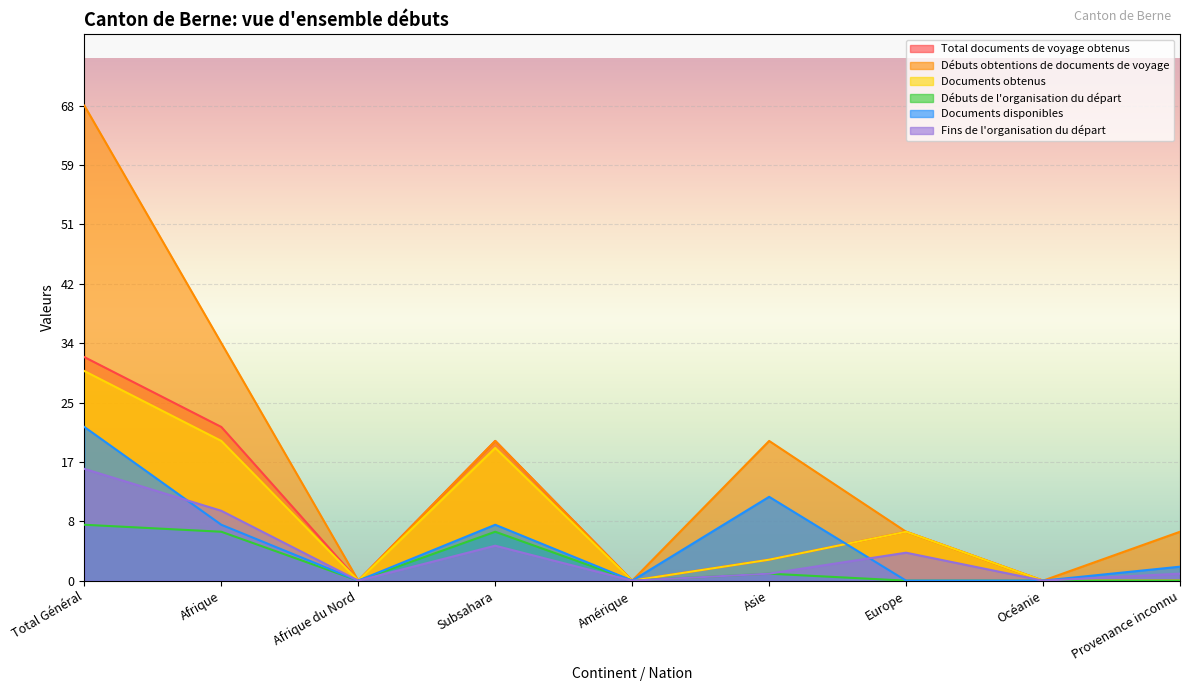

The value of Documents disponibles at Total Général is 22. True or false?

True